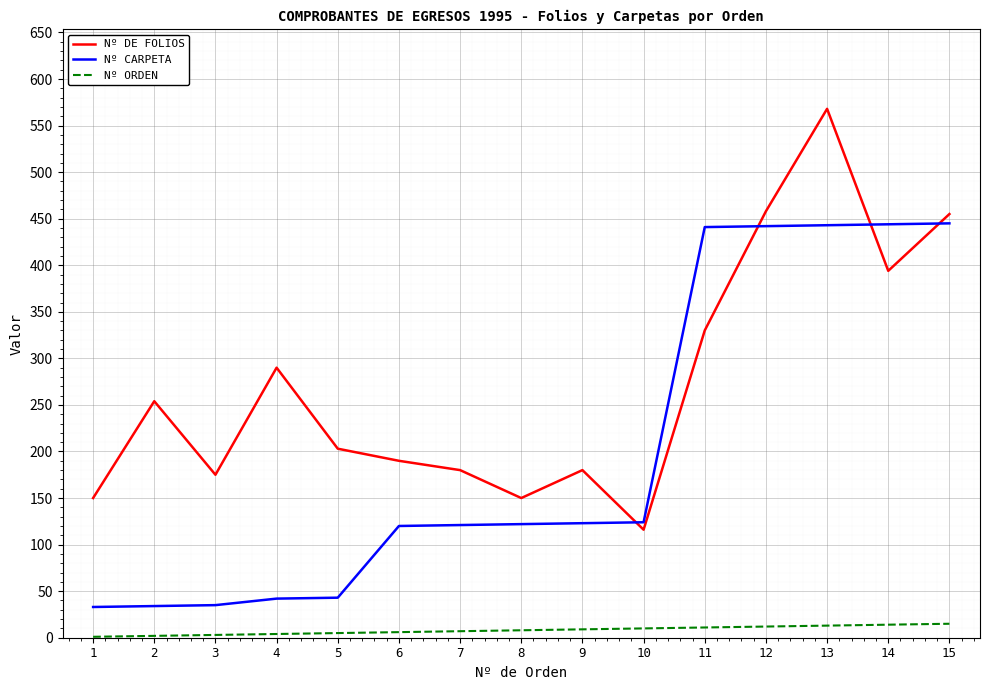

How many intersections are there between Nº CARPETA and Nº DE FOLIOS?

4